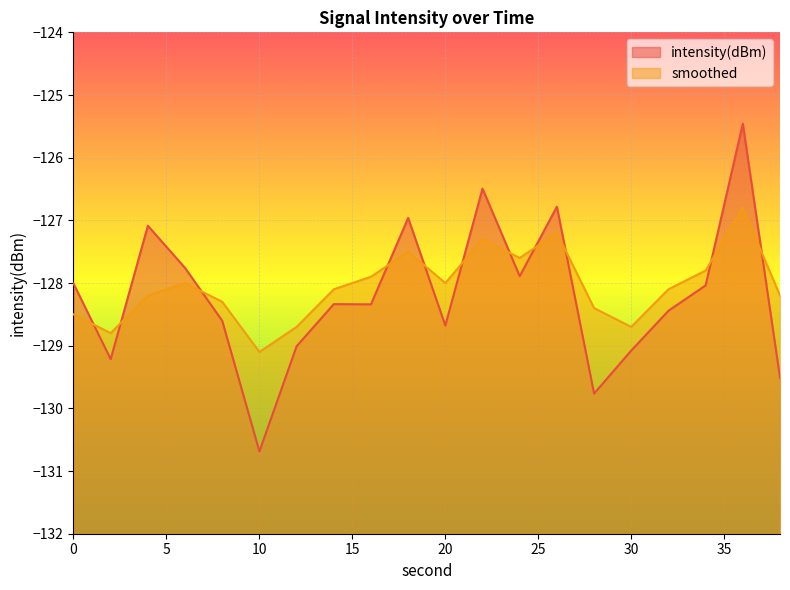

Reading left to right, transcribe all the data shown in this chart.

intensity(dBm): -128.0	-129.2	-127.1	-127.8	-128.6	-130.7	-129.0	-128.3	-128.3	-127.0	-128.7	-126.5	-127.9	-126.8	-129.8	-129.1	-128.4	-128.0	-125.5	-129.5
smoothed: -128.5	-128.8	-128.2	-128.0	-128.3	-129.1	-128.7	-128.1	-127.9	-127.5	-128.0	-127.3	-127.6	-127.2	-128.4	-128.7	-128.1	-127.8	-126.8	-128.2